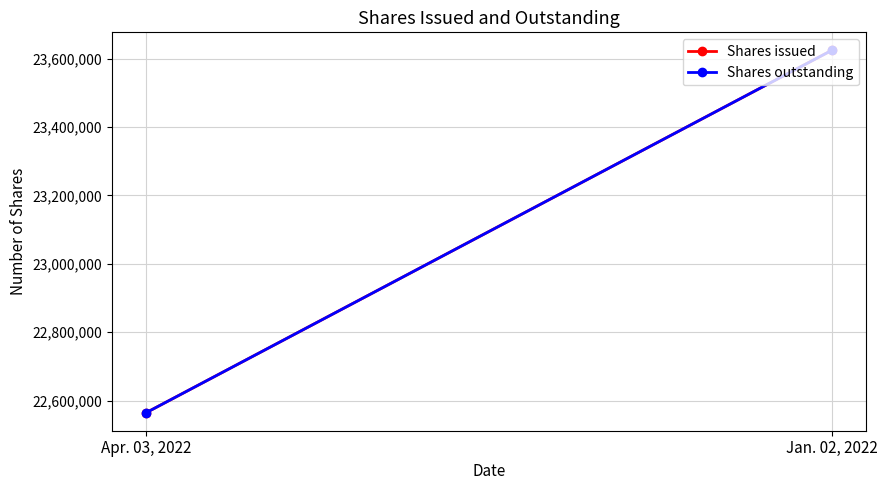

Reading left to right, list all the values displayed in this chart.

Shares issued: Apr. 03, 2022=22564956	Jan. 02, 2022=23623887
Shares outstanding: Apr. 03, 2022=22564956	Jan. 02, 2022=23623887